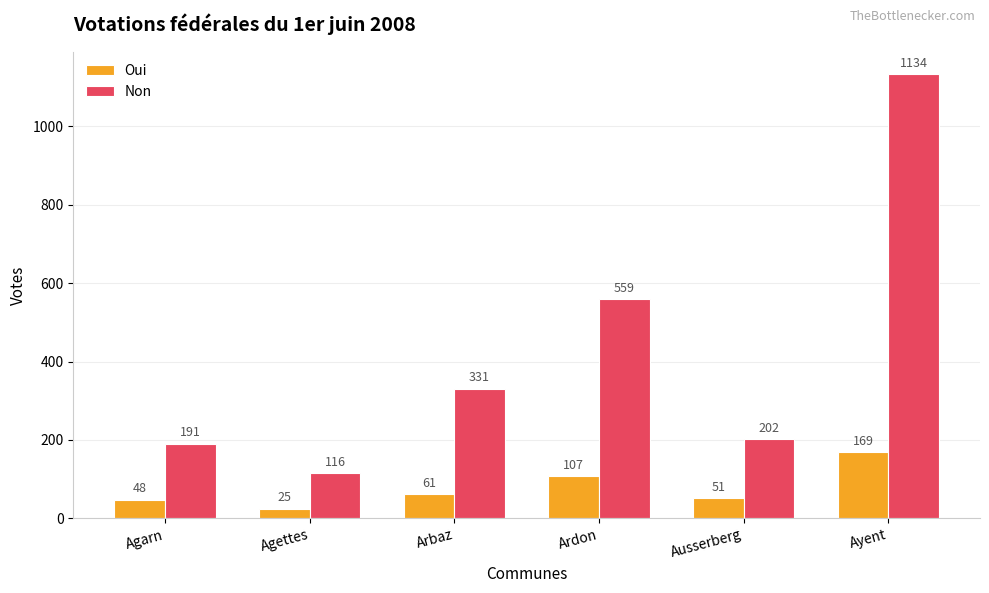

Reading right to left, transcribe all the data shown in this chart.

Oui: 169	51	107	61	25	48
Non: 1134	202	559	331	116	191